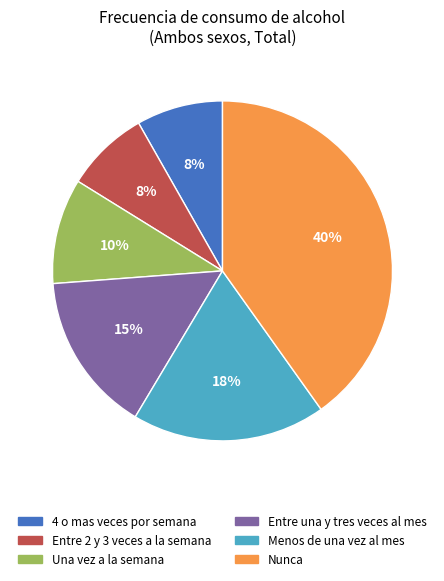

To the nearest percent, what is the difference between the largest and smallest slice percentages?

32%